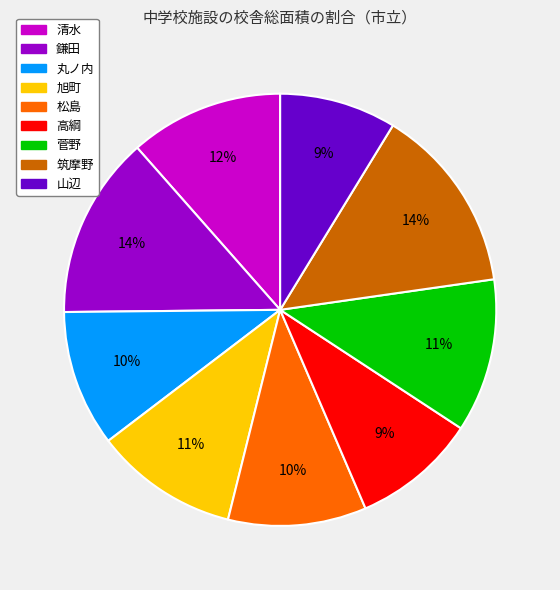

How many segments does this pie chart have?

9